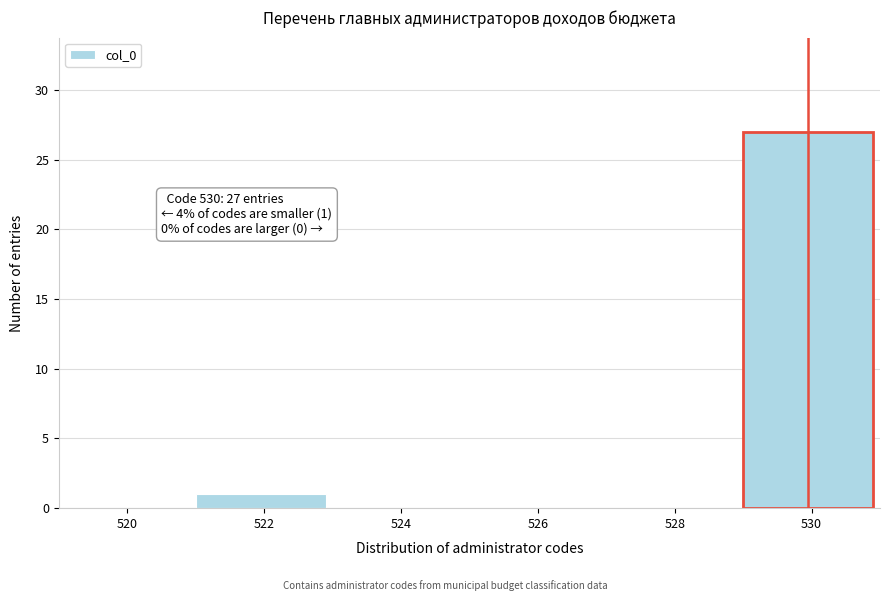

Reading left to right, extract all data points from this chart.

520=0	522=1	524=0	526=0	528=0	530=27